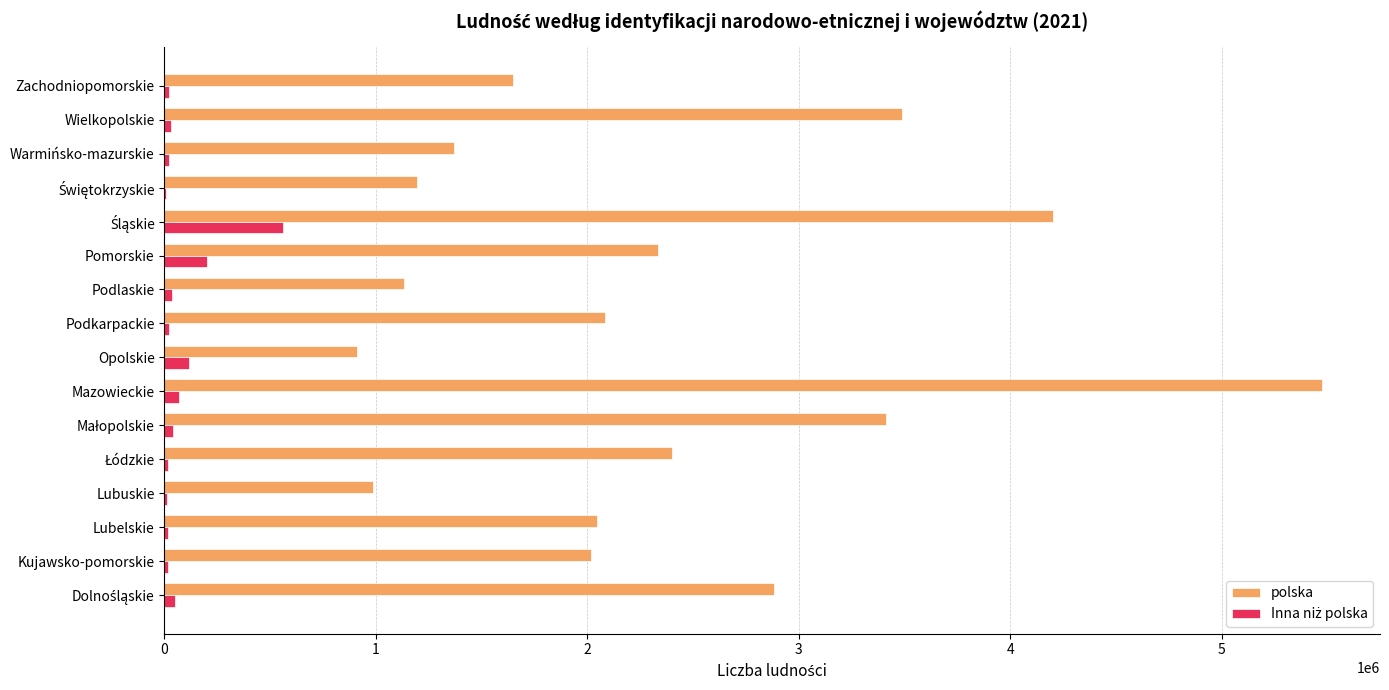

Which label corresponds to the largest value in the chart?

Mazowieckie